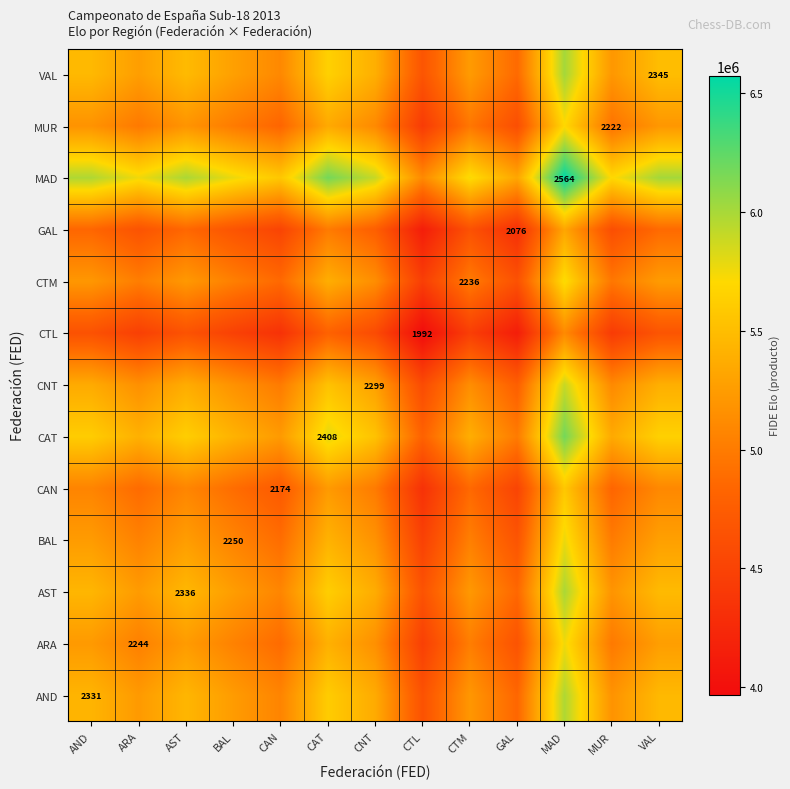

Between CAN and VAL, which is larger?

VAL